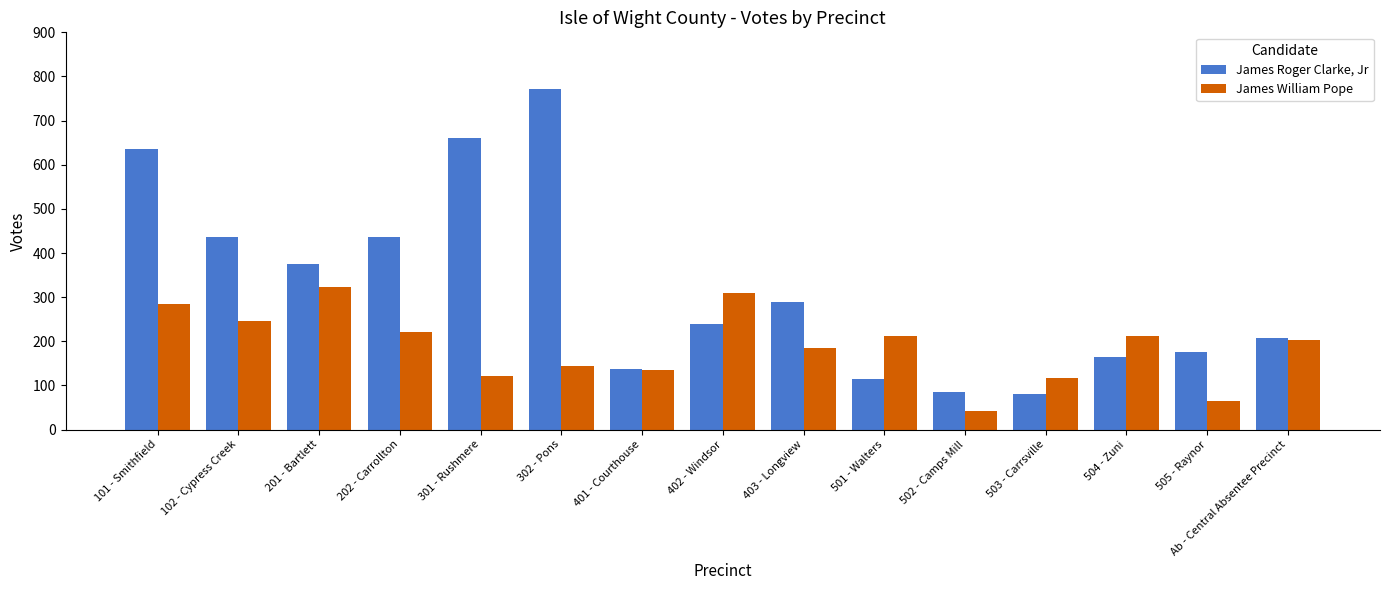

Which series changed the most between 202 - Carrollton and 301 - Rushmere?

James Roger Clarke, Jr